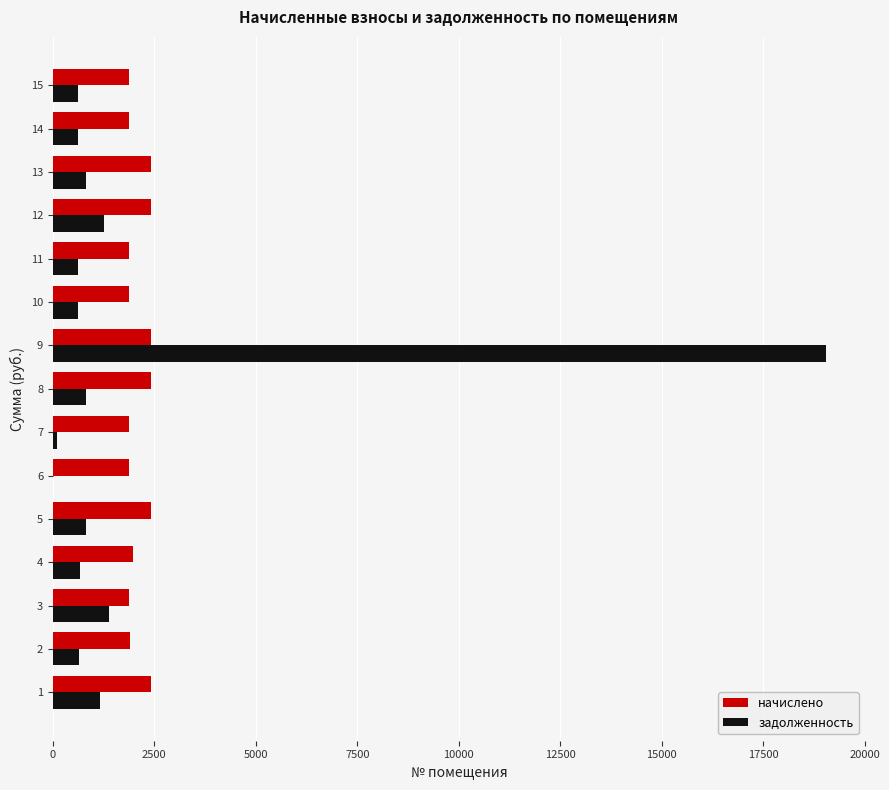

What is the sum of all задолженность values?

29167.9